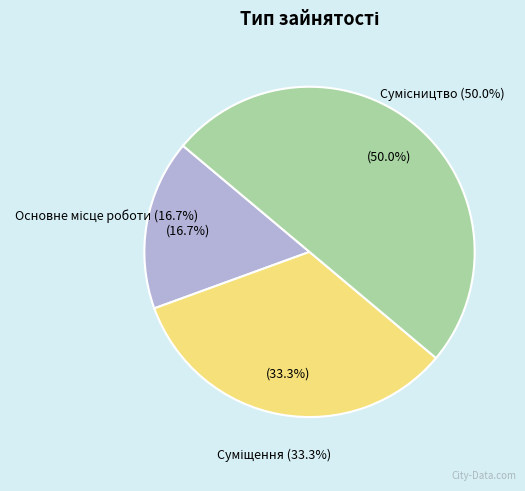

To the nearest percent, what portion does Сумісництво represent?

50%